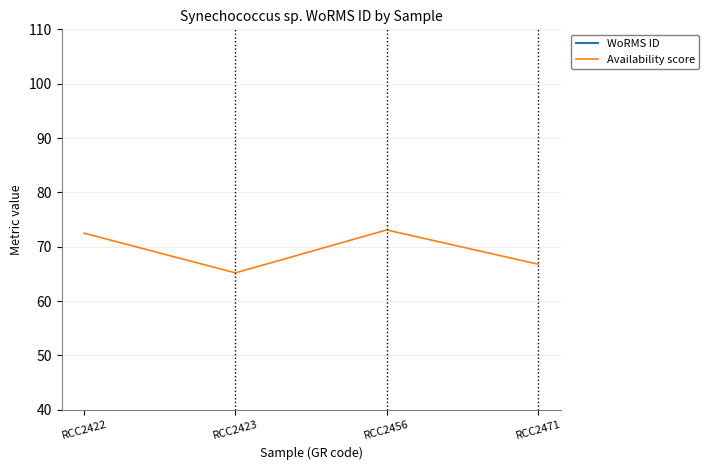

At how many categories does at least one series exceed 107862?

4